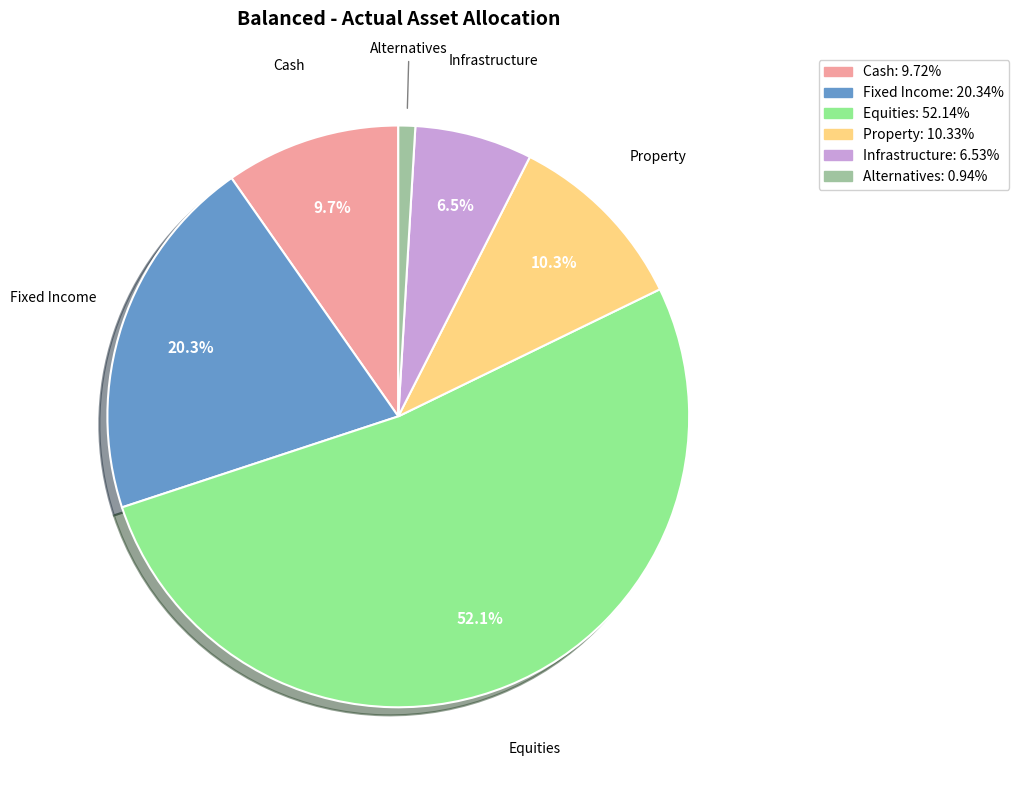

Does any single category account for the majority?

Yes